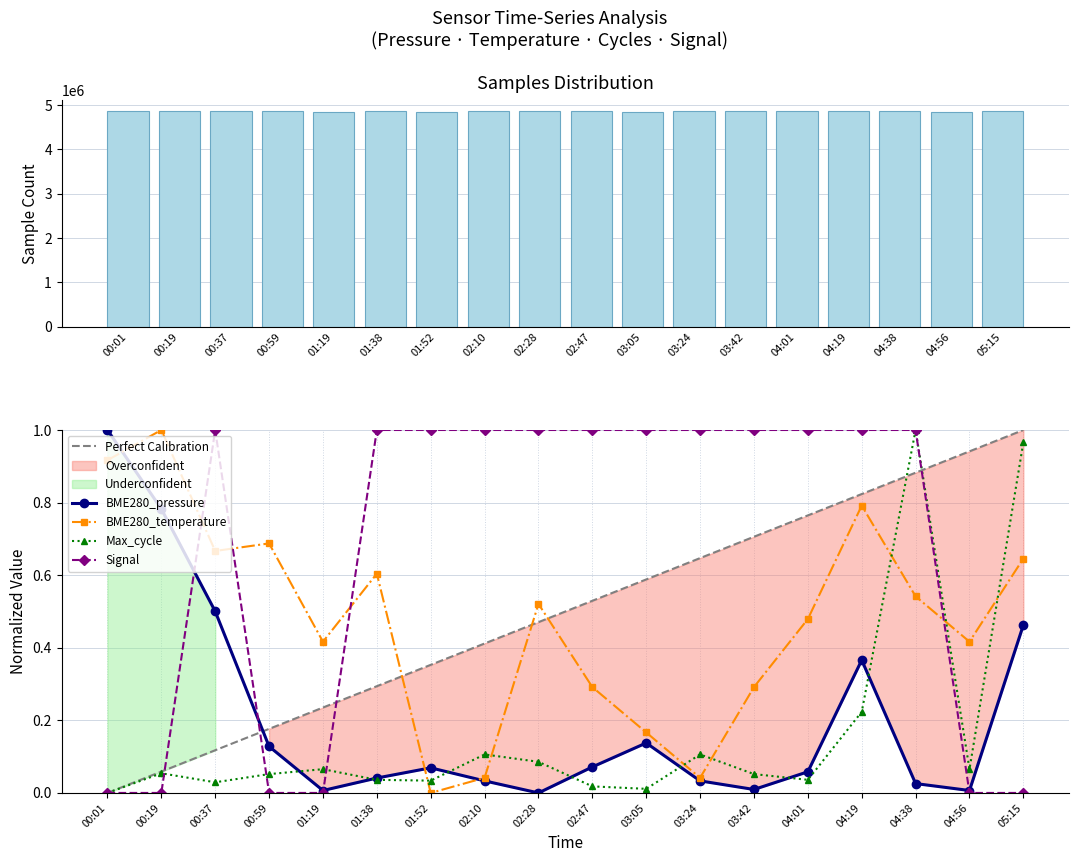

Rank the series at 02:47 from lowest to highest value.

Max_cycle, BME280_pressure, BME280_temperature, Signal, Samples